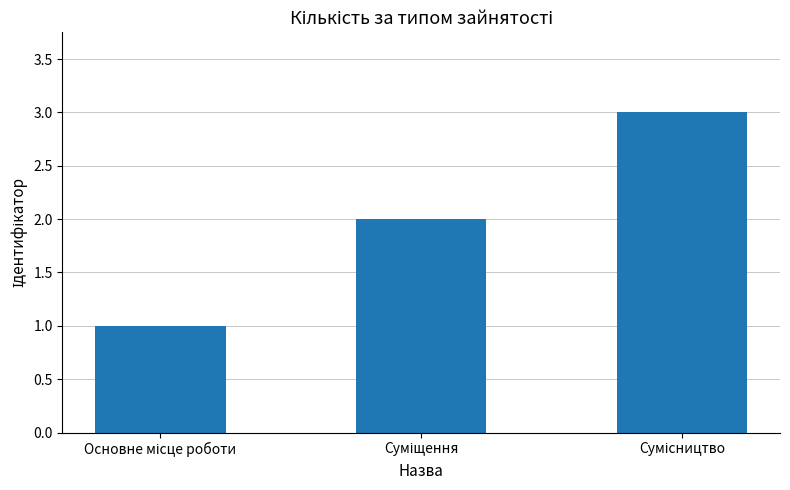

Reading left to right, list all the values displayed in this chart.

1	2	3